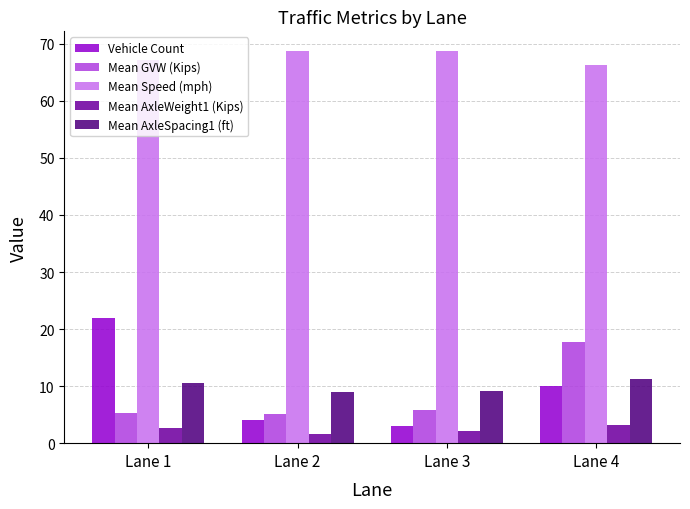

What is the total value across all series at Lane 3?

88.7